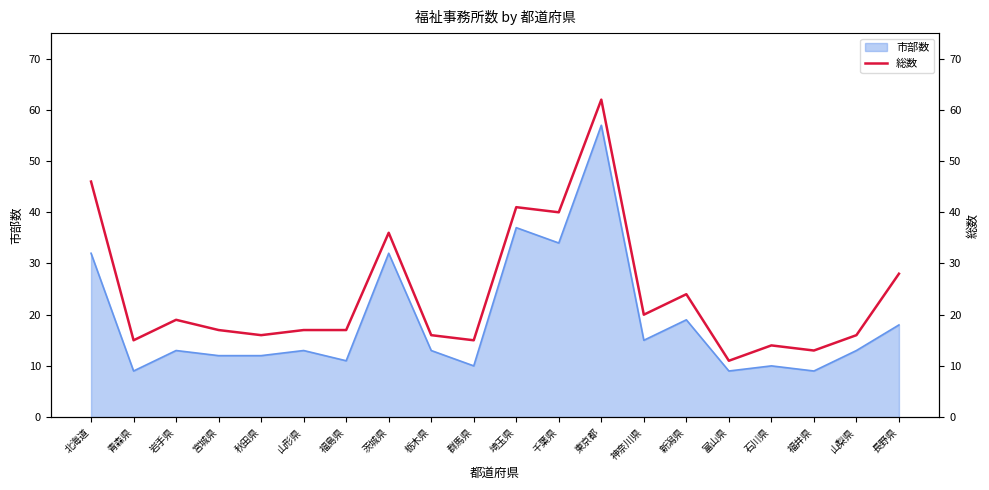

Is it true that the value at 岩手県 is 6?

False